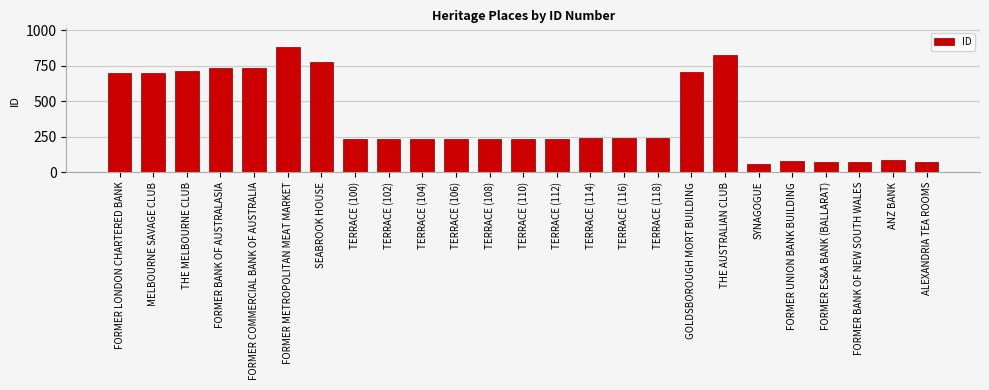

What position from the right is TERRACE (108)?

14